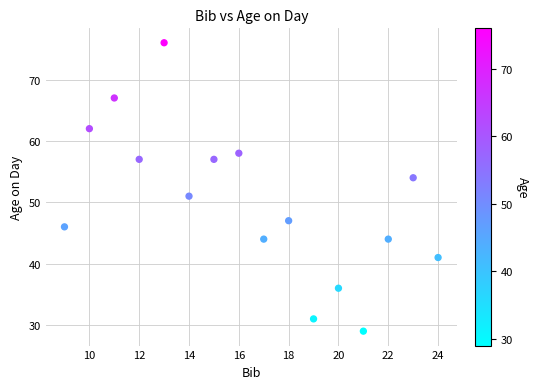

What is the range of Y values (max minus min)?

47